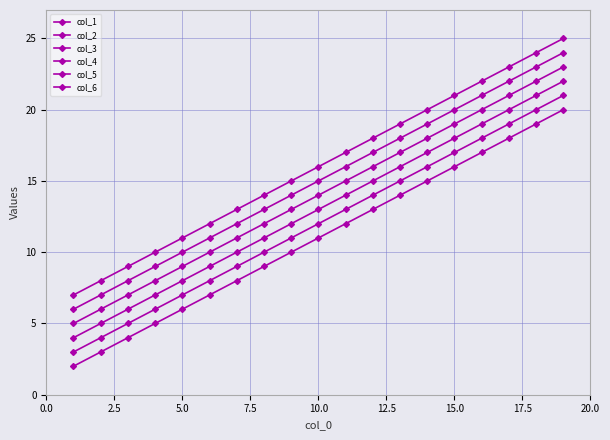

At which label is col_5 closest to 15?

10.0